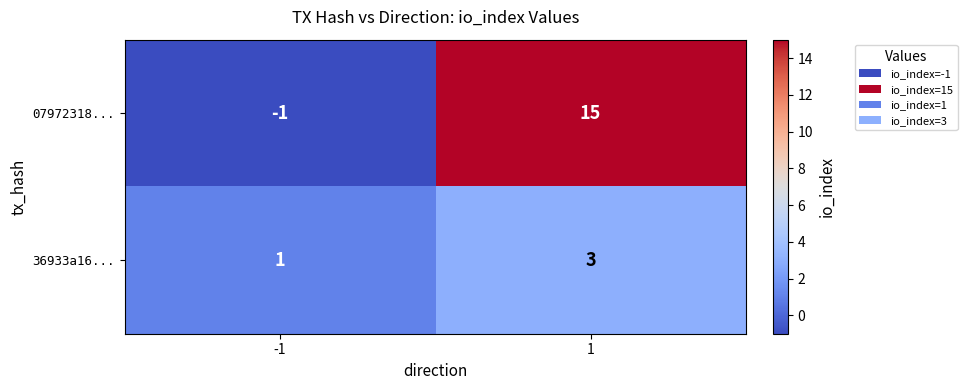

What is the sum of all 36933a16... values?

4